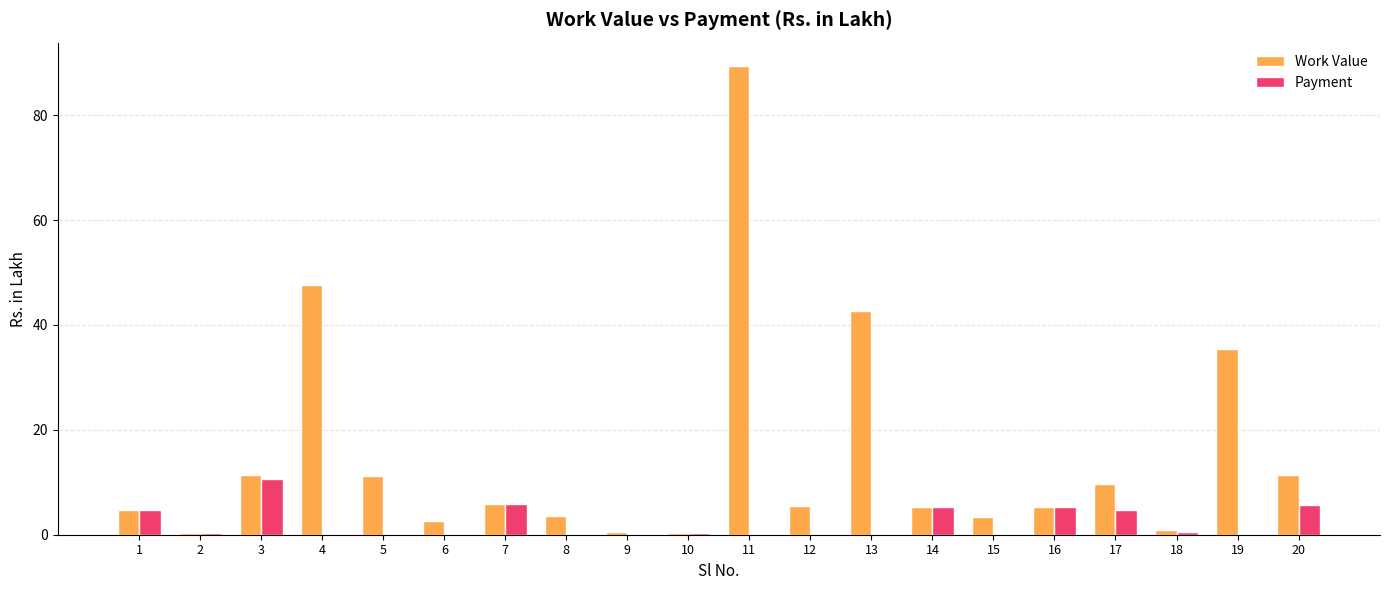

The value of Work Value at 3 is 11.3. True or false?

True